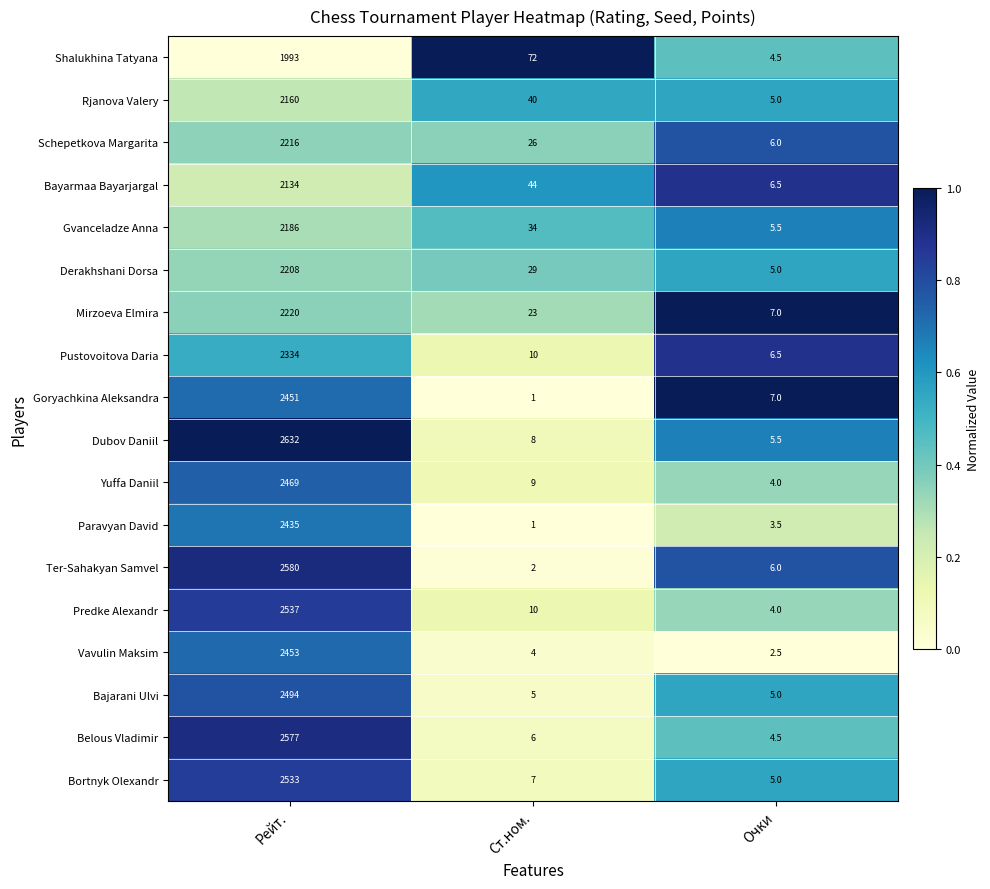

What is the difference between the Predke Alexandr values at Рейт. and Очки?

2533.0